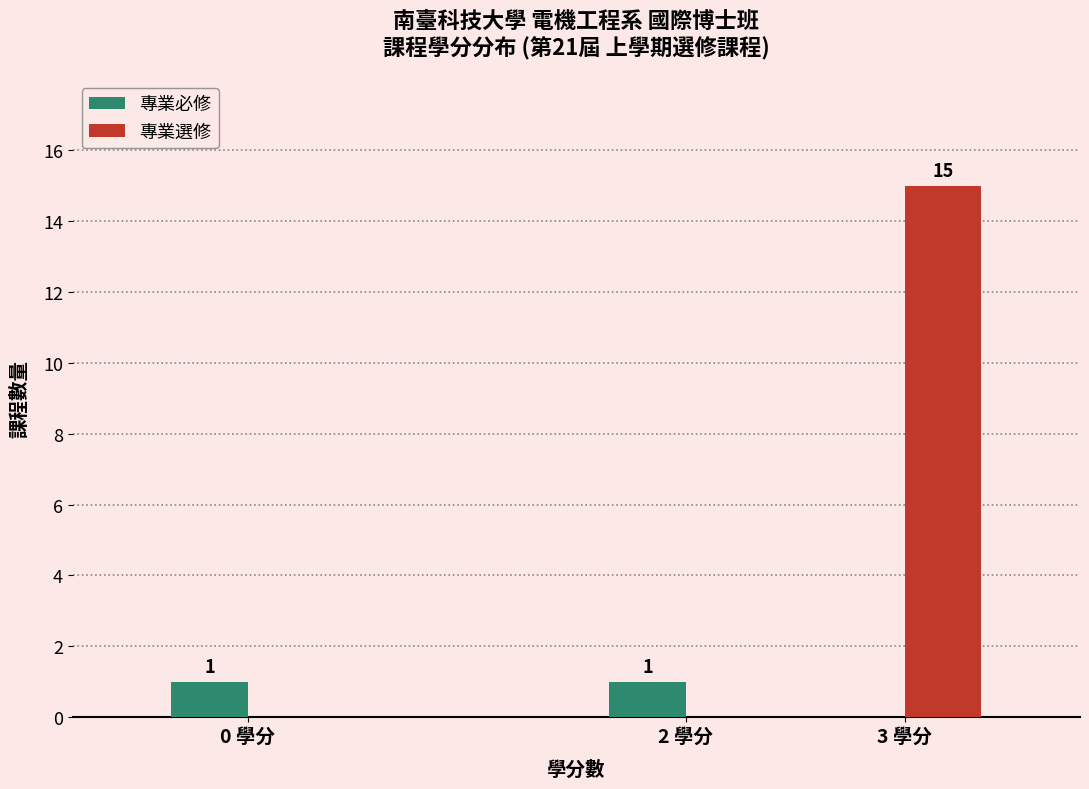

Reading right to left, extract all data points from this chart.

專業必修: 3 學分=0	2 學分=1	0 學分=1
專業選修: 3 學分=15	2 學分=0	0 學分=0